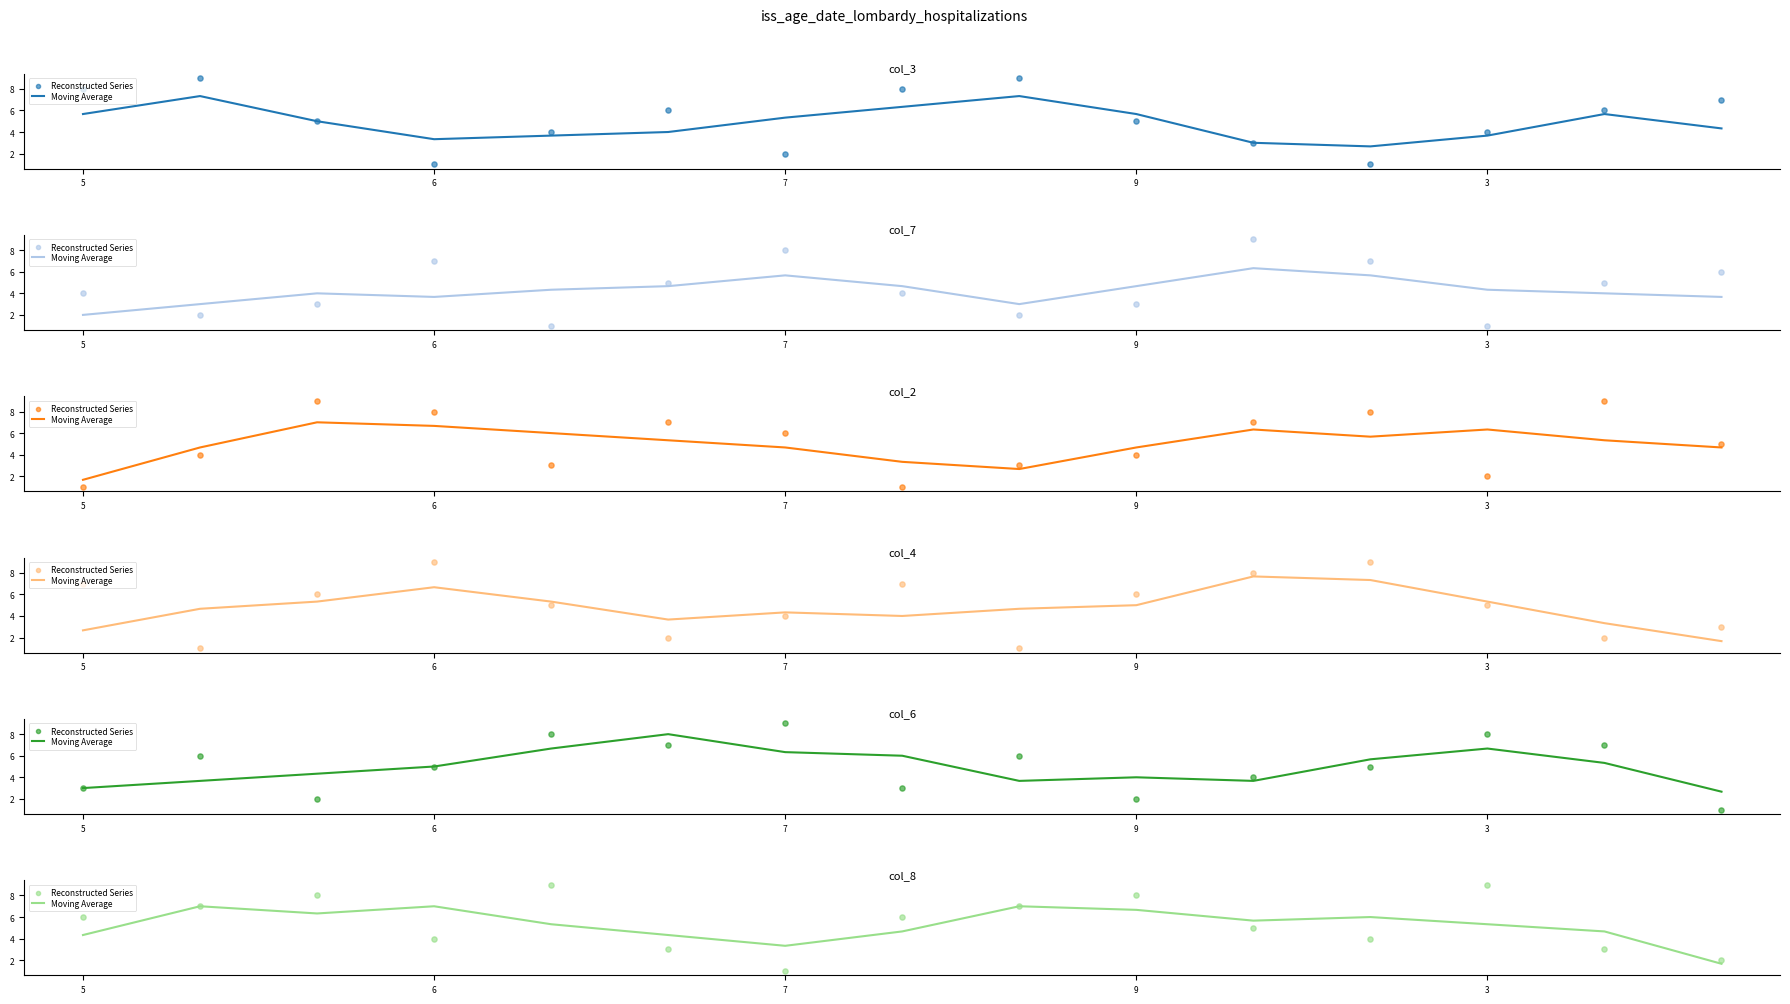

Is the value of Reconstructed Series at 14 greater than the value of Moving Average at 7?

No